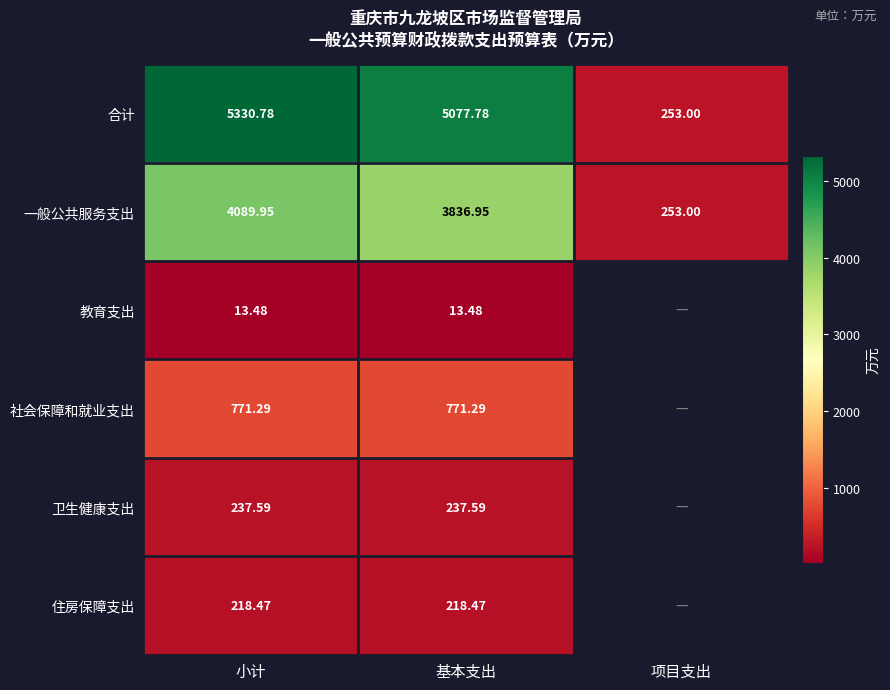

The value of 合计 at 项目支出 is 253.0. True or false?

True